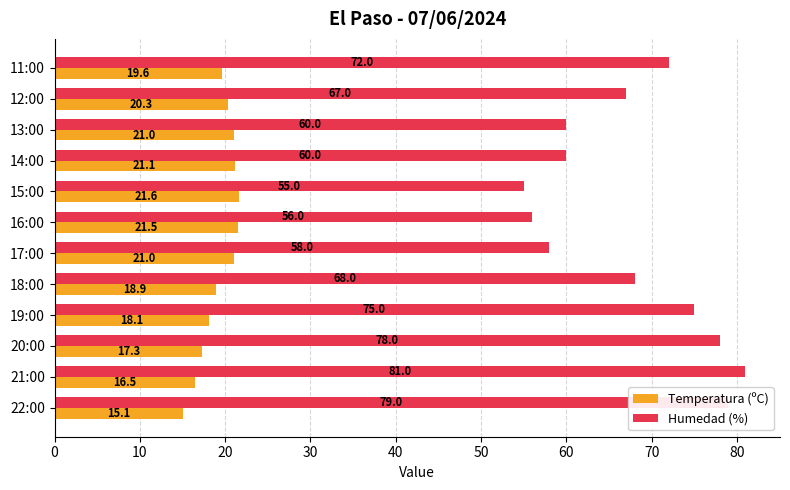

Which series has the largest range (max minus min)?

Humedad (%)